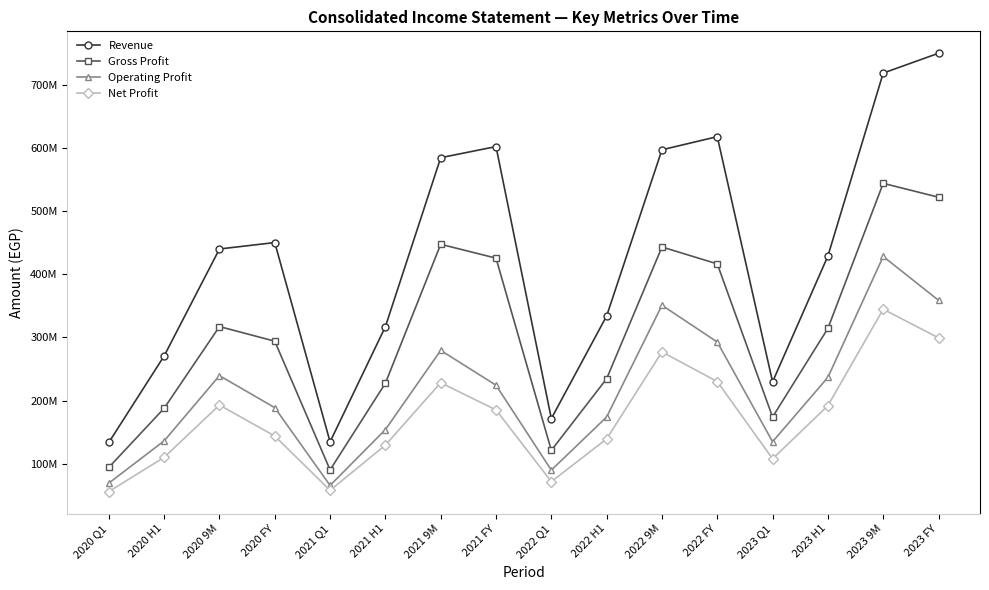

What are all the series names shown in the legend?

Revenue, Gross Profit, Operating Profit, Net Profit